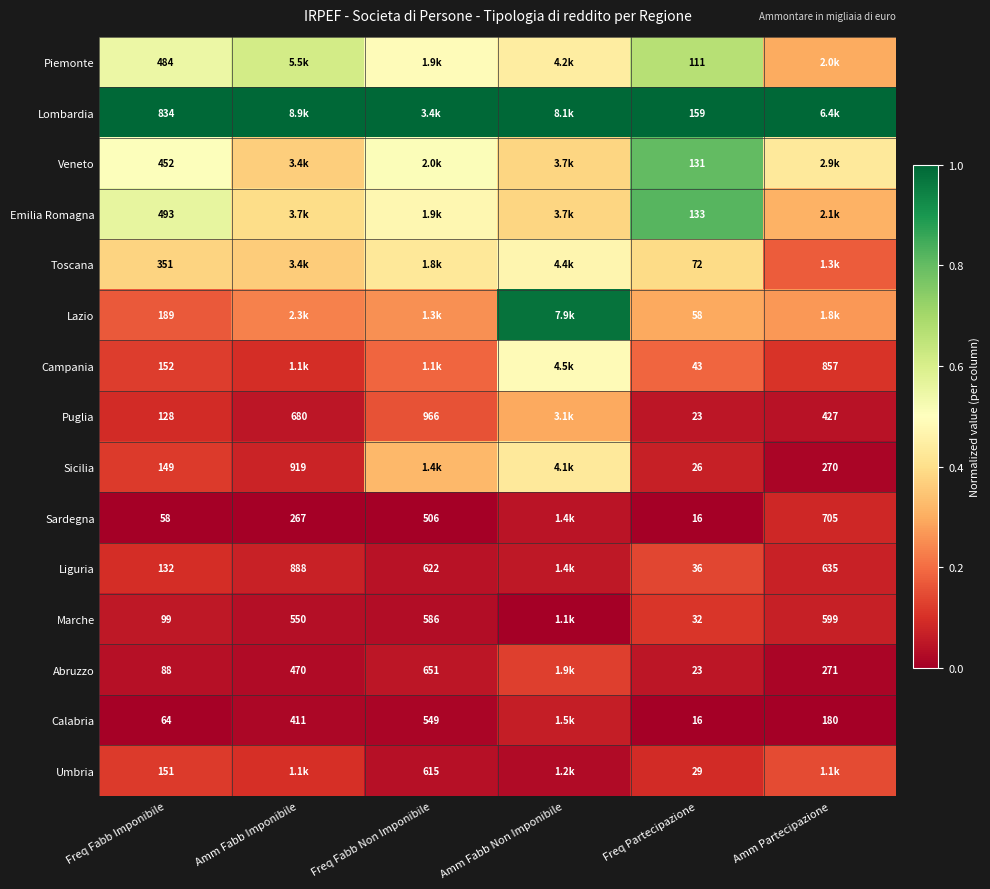

Is it true that Piemonte equals 1.1 at Freq Partecipazione?

False